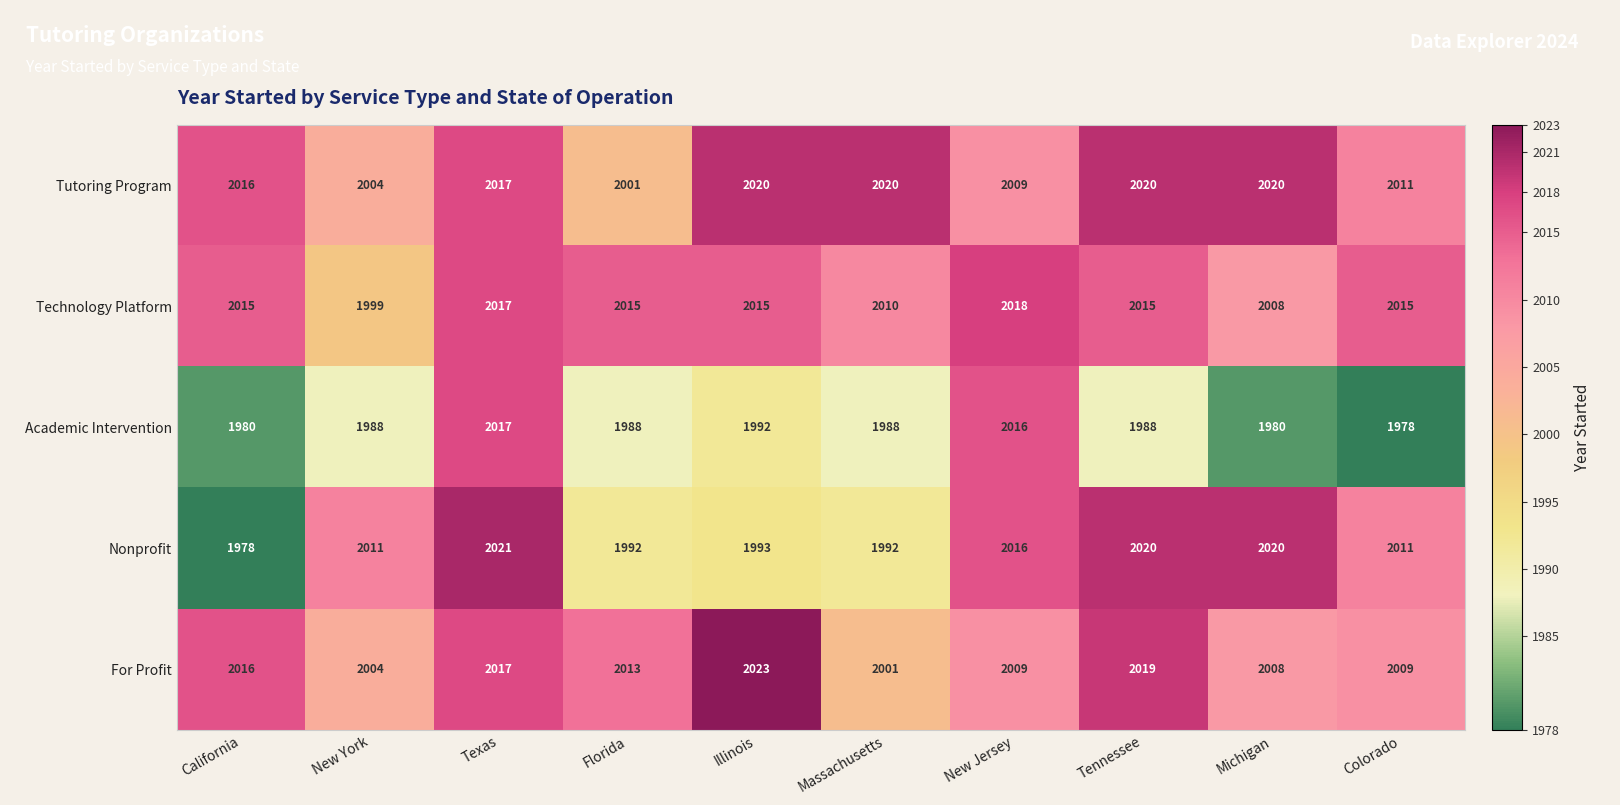

What is the sum of all Tutoring Program values?

20138